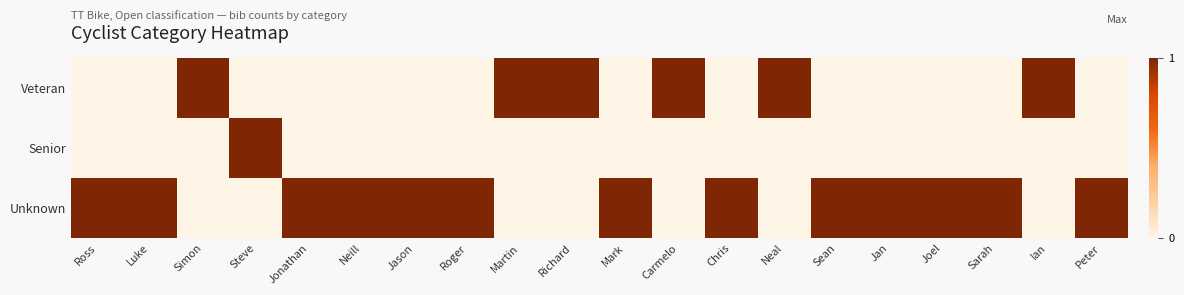

Reading right to left, transcribe all the data shown in this chart.

Veteran: Peter=0	Ian=1	Sarah=0	Joel=0	Jan=0	Sean=0	Neal=1	Chris=0	Carmelo=1	Mark=0	Richard=1	Martin=1	Roger=0	Jason=0	Neill=0	Jonathan=0	Steve=0	Simon=1	Luke=0	Ross=0
Senior: Peter=0	Ian=0	Sarah=0	Joel=0	Jan=0	Sean=0	Neal=0	Chris=0	Carmelo=0	Mark=0	Richard=0	Martin=0	Roger=0	Jason=0	Neill=0	Jonathan=0	Steve=1	Simon=0	Luke=0	Ross=0
Unknown: Peter=1	Ian=0	Sarah=1	Joel=1	Jan=1	Sean=1	Neal=0	Chris=1	Carmelo=0	Mark=1	Richard=0	Martin=0	Roger=1	Jason=1	Neill=1	Jonathan=1	Steve=0	Simon=0	Luke=1	Ross=1